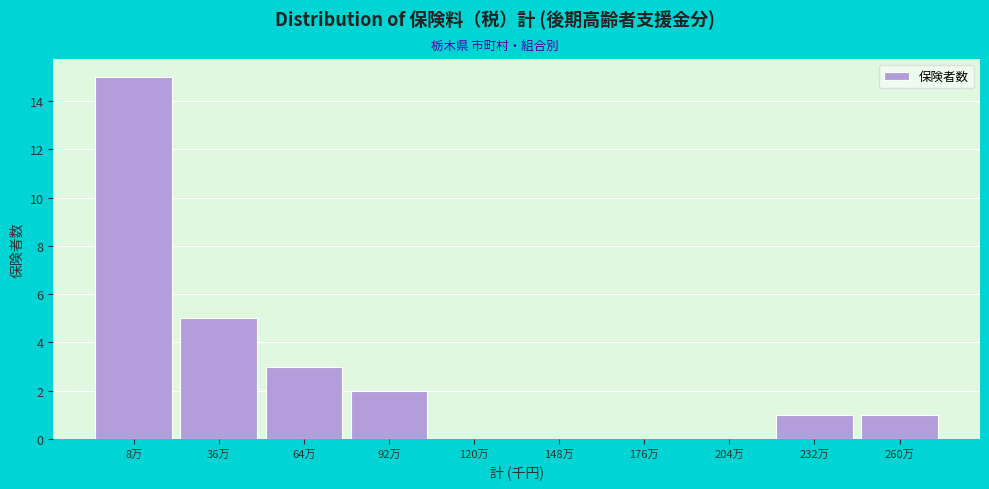

Reading left to right, transcribe all the data shown in this chart.

8万=15	36万=5	64万=3	92万=2	120万=0	148万=0	176万=0	204万=0	232万=1	260万=1